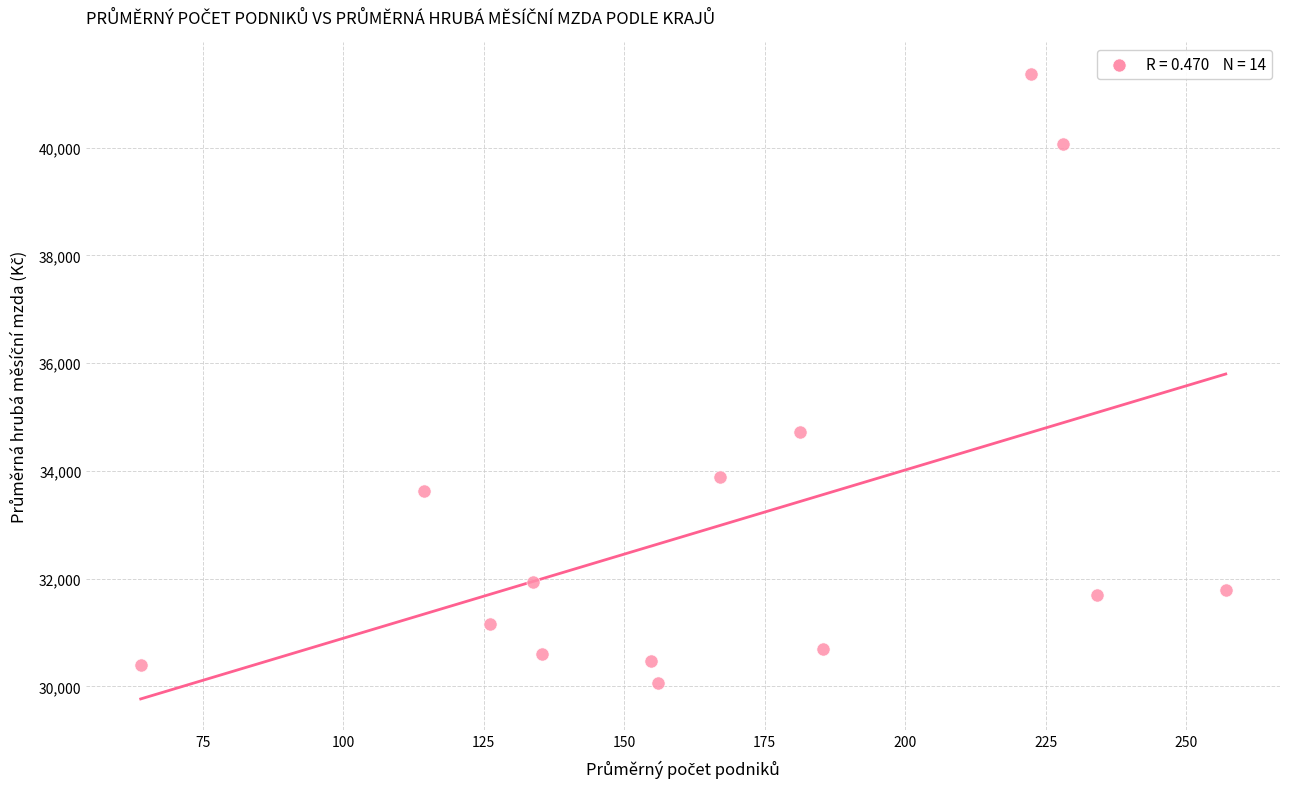

What Y value in the scatter plot is closest to 35723?

34729